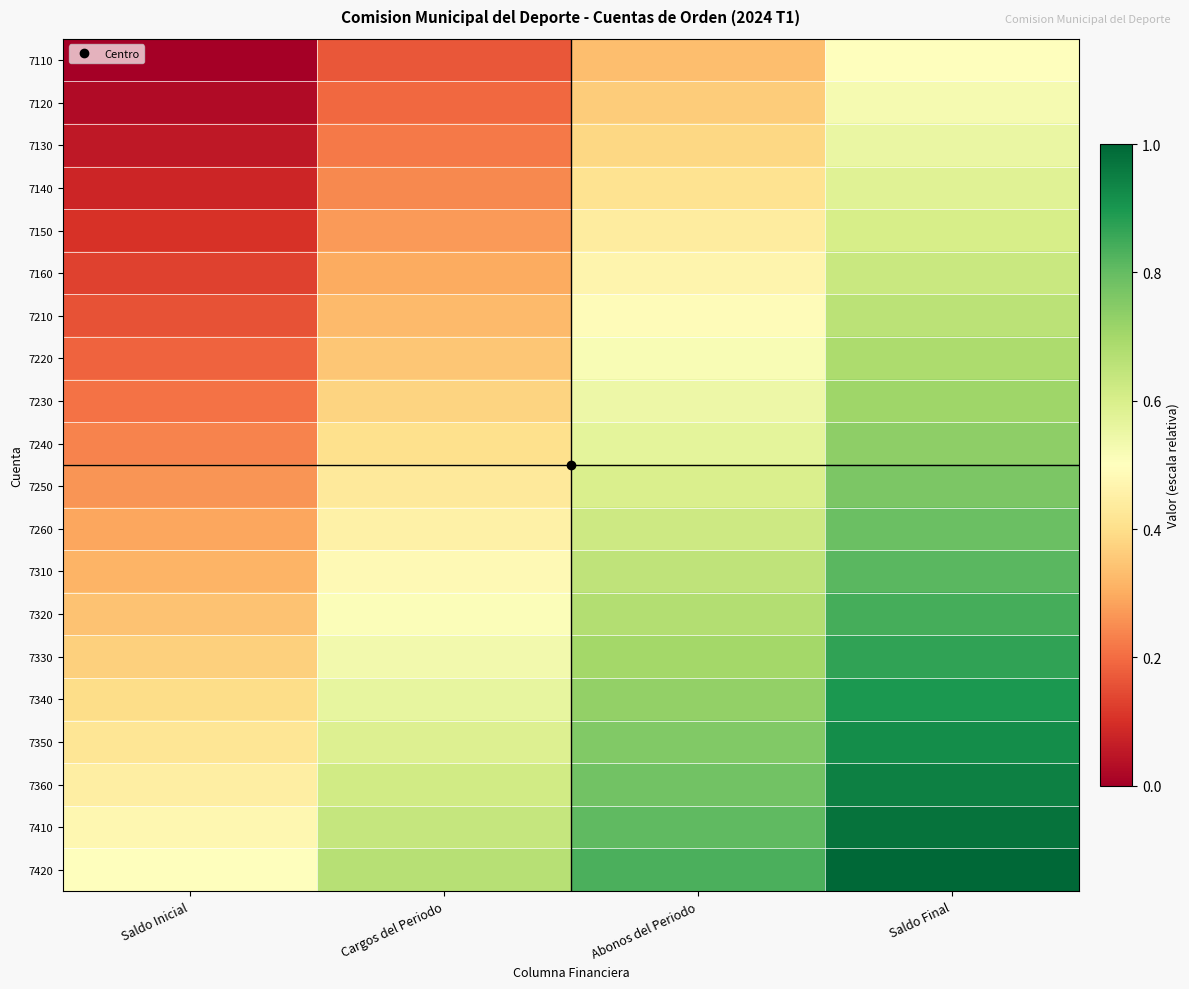

Count the number of data series in this chart.

20